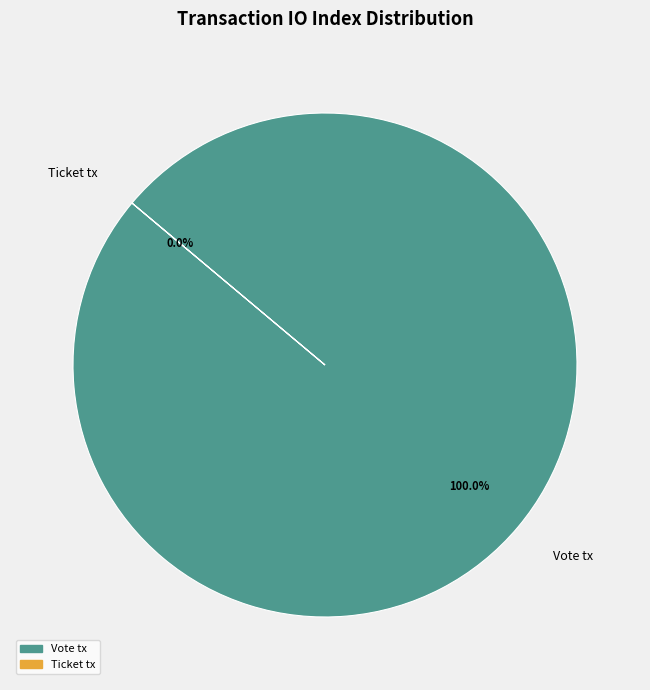

Which category has the biggest portion of the pie?

Vote tx